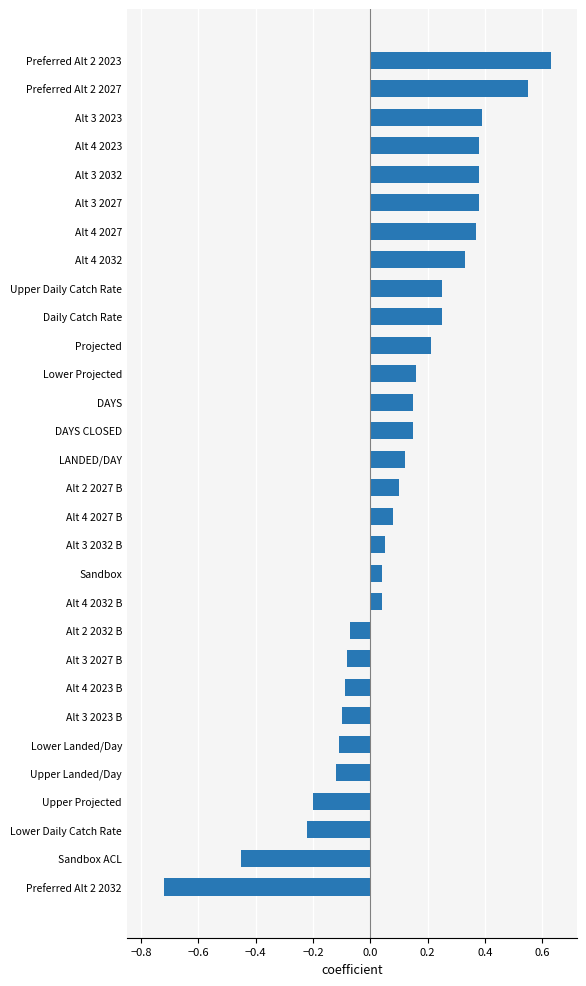

Which label corresponds to the smallest value in the chart?

Preferred Alt 2 2032